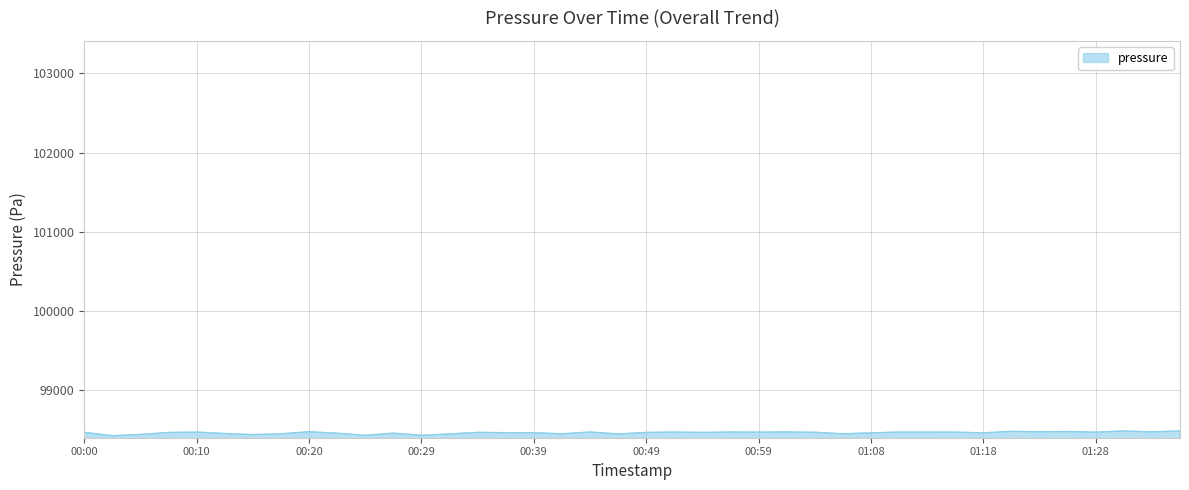

What is the smallest value displayed?

98425.5